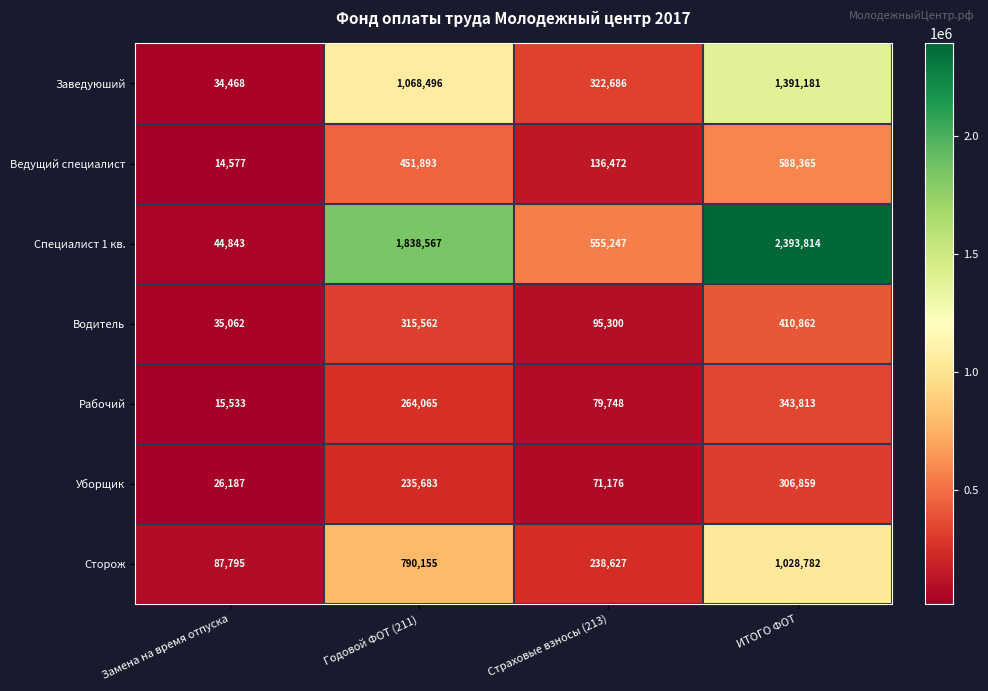

What is the difference between the Рабочий values at Страховые взносы (213) and Годовой ФОТ (211)?

184317